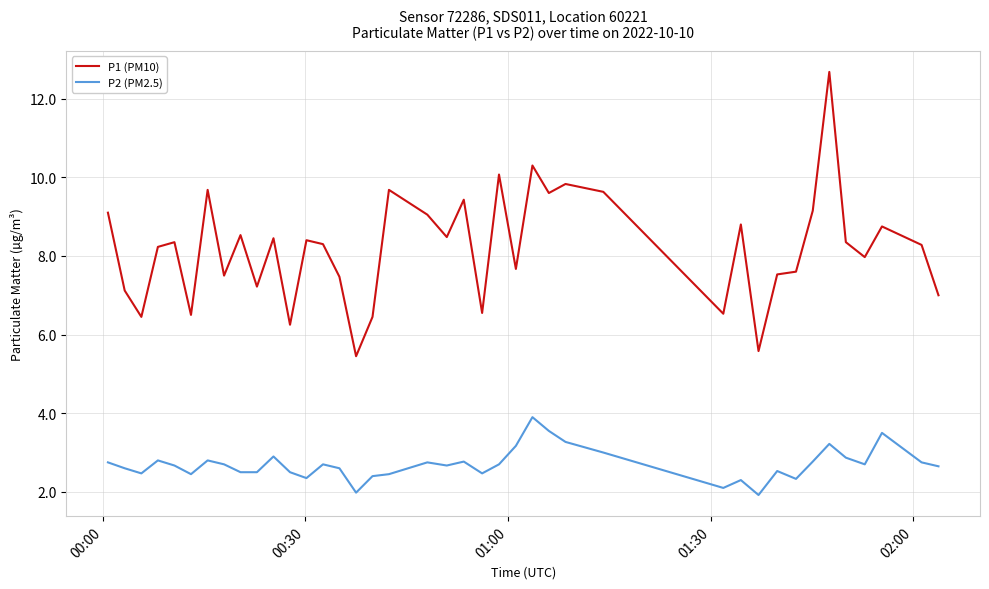

What is the sum of all P1 (PM10) values?

328.0